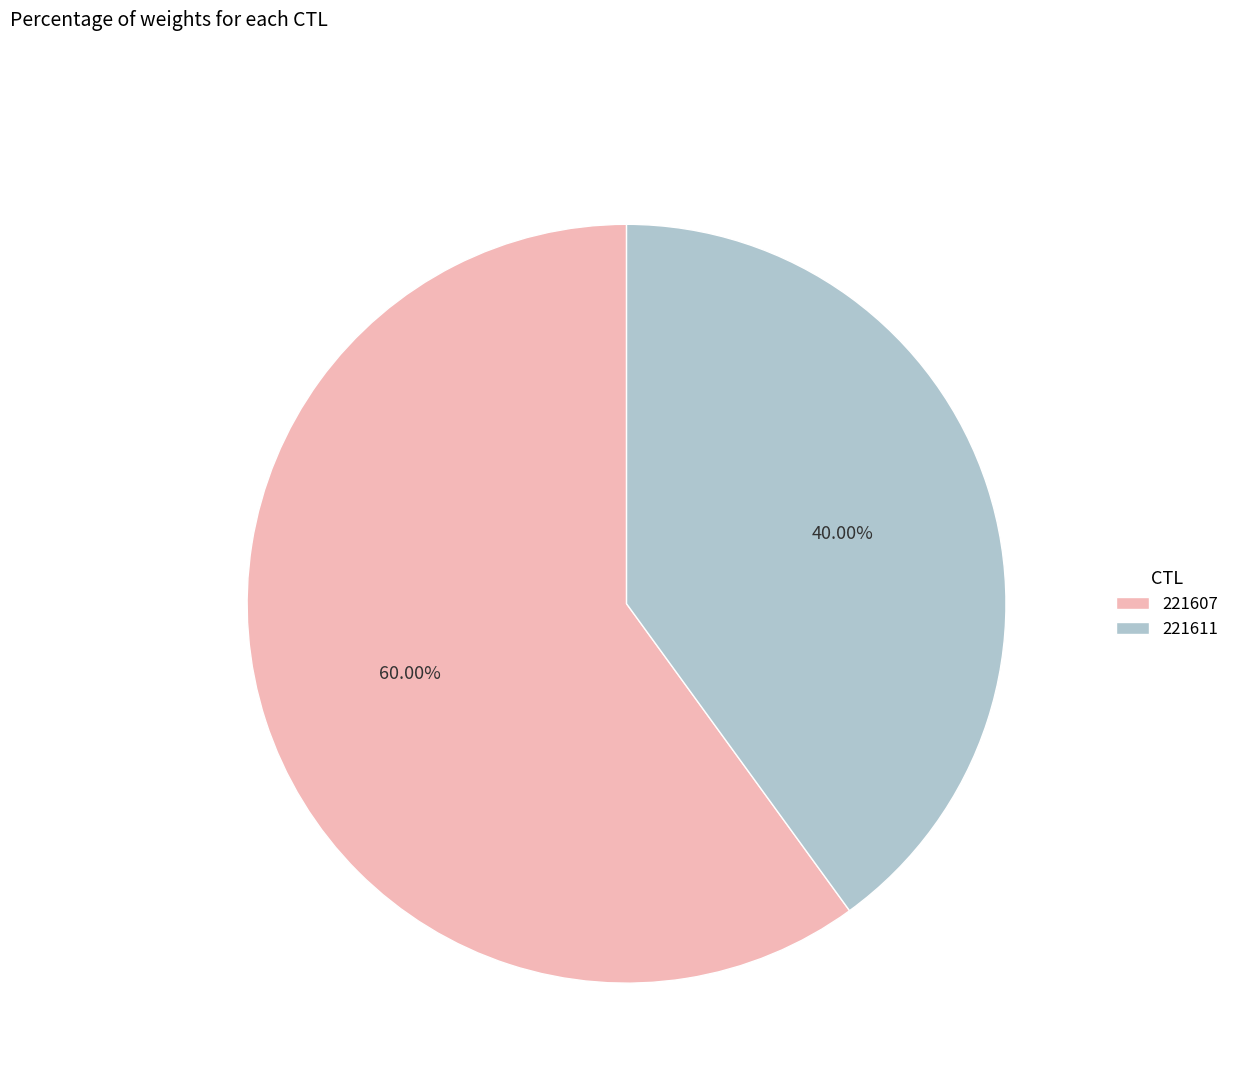

True or false: 221611 accounts for 40% of the total.

True